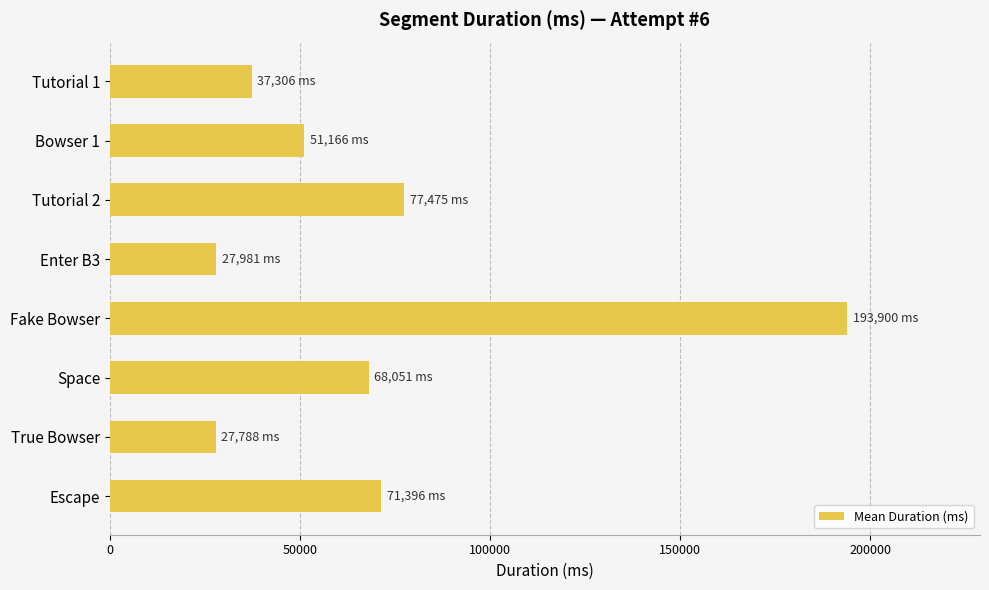

True or false: the data shows 71396 at Escape.

True